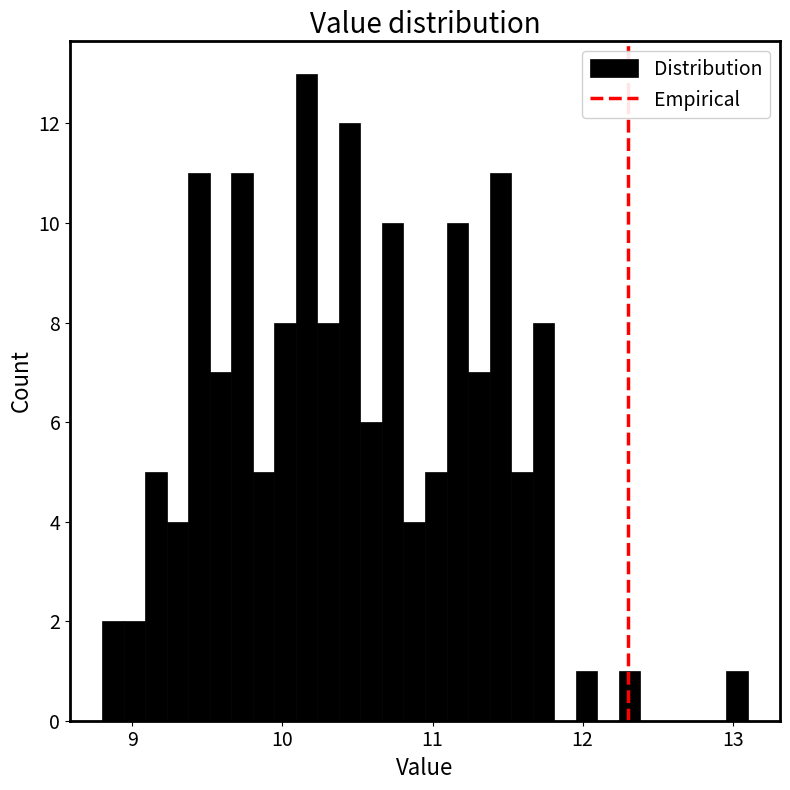

Around what value on the x-axis is the tallest bar? Give the approximate position of its centre, as read against the axis.

10.2